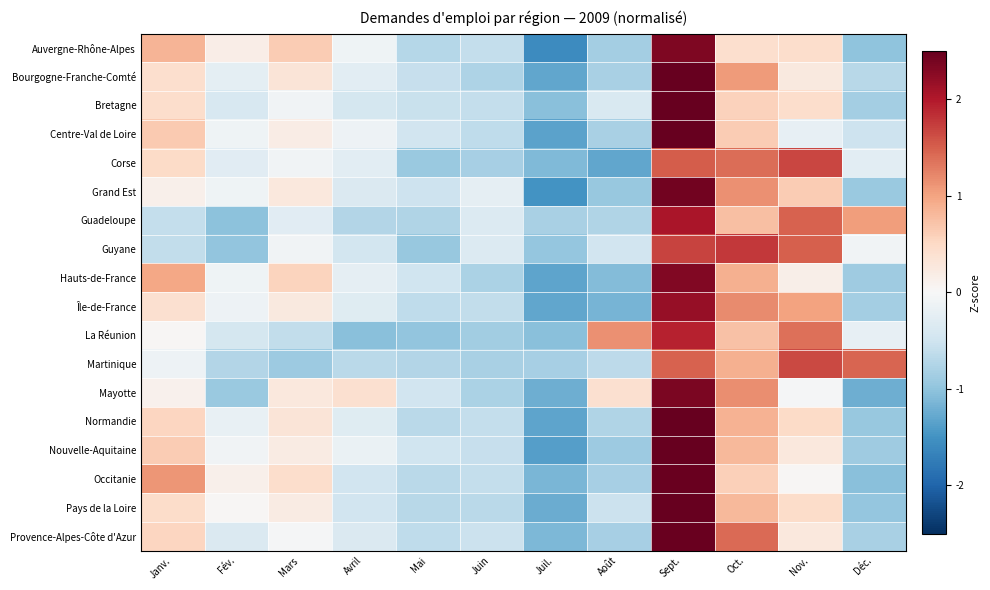

Reading left to right, transcribe all the data shown in this chart.

Auvergne-Rhône-Alpes: Janv.=0.8	Fév.=0.2	Mars=0.6	Avril=-0.1	Mai=-0.7	Juin=-0.6	Juil.=-1.6	Août=-0.8	Sept.=2.3	Oct.=0.4	Nov.=0.4	Déc.=-1.0
Bourgogne-Franche-Comté: Janv.=0.4	Fév.=-0.2	Mars=0.3	Avril=-0.3	Mai=-0.6	Juin=-0.8	Juil.=-1.3	Août=-0.8	Sept.=2.6	Oct.=1.1	Nov.=0.3	Déc.=-0.7
Bretagne: Janv.=0.4	Fév.=-0.4	Mars=-0.1	Avril=-0.4	Mai=-0.6	Juin=-0.6	Juil.=-1.0	Août=-0.4	Sept.=2.9	Oct.=0.6	Nov.=0.4	Déc.=-0.9
Centre-Val de Loire: Janv.=0.7	Fév.=-0.1	Mars=0.2	Avril=-0.1	Mai=-0.5	Juin=-0.6	Juil.=-1.3	Août=-0.8	Sept.=2.8	Oct.=0.6	Nov.=-0.2	Déc.=-0.5
Corse: Janv.=0.5	Fév.=-0.3	Mars=-0.1	Avril=-0.3	Mai=-0.9	Juin=-0.8	Juil.=-1.1	Août=-1.3	Sept.=1.5	Oct.=1.4	Nov.=1.7	Déc.=-0.3
Grand Est: Janv.=0.1	Fév.=-0.1	Mars=0.3	Avril=-0.4	Mai=-0.5	Juin=-0.2	Juil.=-1.5	Août=-0.9	Sept.=2.4	Oct.=1.1	Nov.=0.6	Déc.=-0.9
Guadeloupe: Janv.=-0.6	Fév.=-1.0	Mars=-0.3	Avril=-0.7	Mai=-0.8	Juin=-0.4	Juil.=-0.8	Août=-0.8	Sept.=2.0	Oct.=0.8	Nov.=1.5	Déc.=1.0
Guyane: Janv.=-0.6	Fév.=-1.0	Mars=-0.1	Avril=-0.5	Mai=-1.0	Juin=-0.3	Juil.=-1.0	Août=-0.5	Sept.=1.7	Oct.=1.8	Nov.=1.5	Déc.=-0.1
Hauts-de-France: Janv.=1.0	Fév.=-0.1	Mars=0.6	Avril=-0.2	Mai=-0.5	Juin=-0.8	Juil.=-1.3	Août=-1.1	Sept.=2.3	Oct.=0.9	Nov.=0.2	Déc.=-0.9
Île-de-France: Janv.=0.4	Fév.=-0.1	Mars=0.2	Avril=-0.3	Mai=-0.6	Juin=-0.6	Juil.=-1.3	Août=-1.2	Sept.=2.2	Oct.=1.2	Nov.=1.0	Déc.=-0.9
La Réunion: Janv.=0.0	Fév.=-0.4	Mars=-0.6	Avril=-1.1	Mai=-1.0	Juin=-0.9	Juil.=-1.0	Août=1.1	Sept.=1.9	Oct.=0.7	Nov.=1.4	Déc.=-0.2
Martinique: Janv.=-0.1	Fév.=-0.7	Mars=-0.9	Avril=-0.7	Mai=-0.7	Juin=-0.8	Juil.=-0.8	Août=-0.7	Sept.=1.5	Oct.=0.9	Nov.=1.6	Déc.=1.5
Mayotte: Janv.=0.1	Fév.=-0.9	Mars=0.3	Avril=0.4	Mai=-0.5	Juin=-0.8	Juil.=-1.2	Août=0.4	Sept.=2.3	Oct.=1.2	Nov.=-0.0	Déc.=-1.2
Normandie: Janv.=0.5	Fév.=-0.2	Mars=0.3	Avril=-0.3	Mai=-0.7	Juin=-0.6	Juil.=-1.3	Août=-0.7	Sept.=2.6	Oct.=0.9	Nov.=0.5	Déc.=-0.9
Nouvelle-Aquitaine: Janv.=0.6	Fév.=-0.1	Mars=0.2	Avril=-0.2	Mai=-0.5	Juin=-0.6	Juil.=-1.4	Août=-0.9	Sept.=2.6	Oct.=0.8	Nov.=0.3	Déc.=-0.9
Occitanie: Janv.=1.1	Fév.=0.1	Mars=0.4	Avril=-0.5	Mai=-0.7	Juin=-0.6	Juil.=-1.2	Août=-0.8	Sept.=2.5	Oct.=0.6	Nov.=0.0	Déc.=-1.0
Pays de la Loire: Janv.=0.5	Fév.=0.0	Mars=0.2	Avril=-0.5	Mai=-0.7	Juin=-0.7	Juil.=-1.2	Août=-0.5	Sept.=2.6	Oct.=0.8	Nov.=0.5	Déc.=-1.0
Provence-Alpes-Côte d'Azur: Janv.=0.5	Fév.=-0.4	Mars=-0.0	Avril=-0.4	Mai=-0.6	Juin=-0.5	Juil.=-1.1	Août=-0.8	Sept.=2.5	Oct.=1.4	Nov.=0.3	Déc.=-0.8